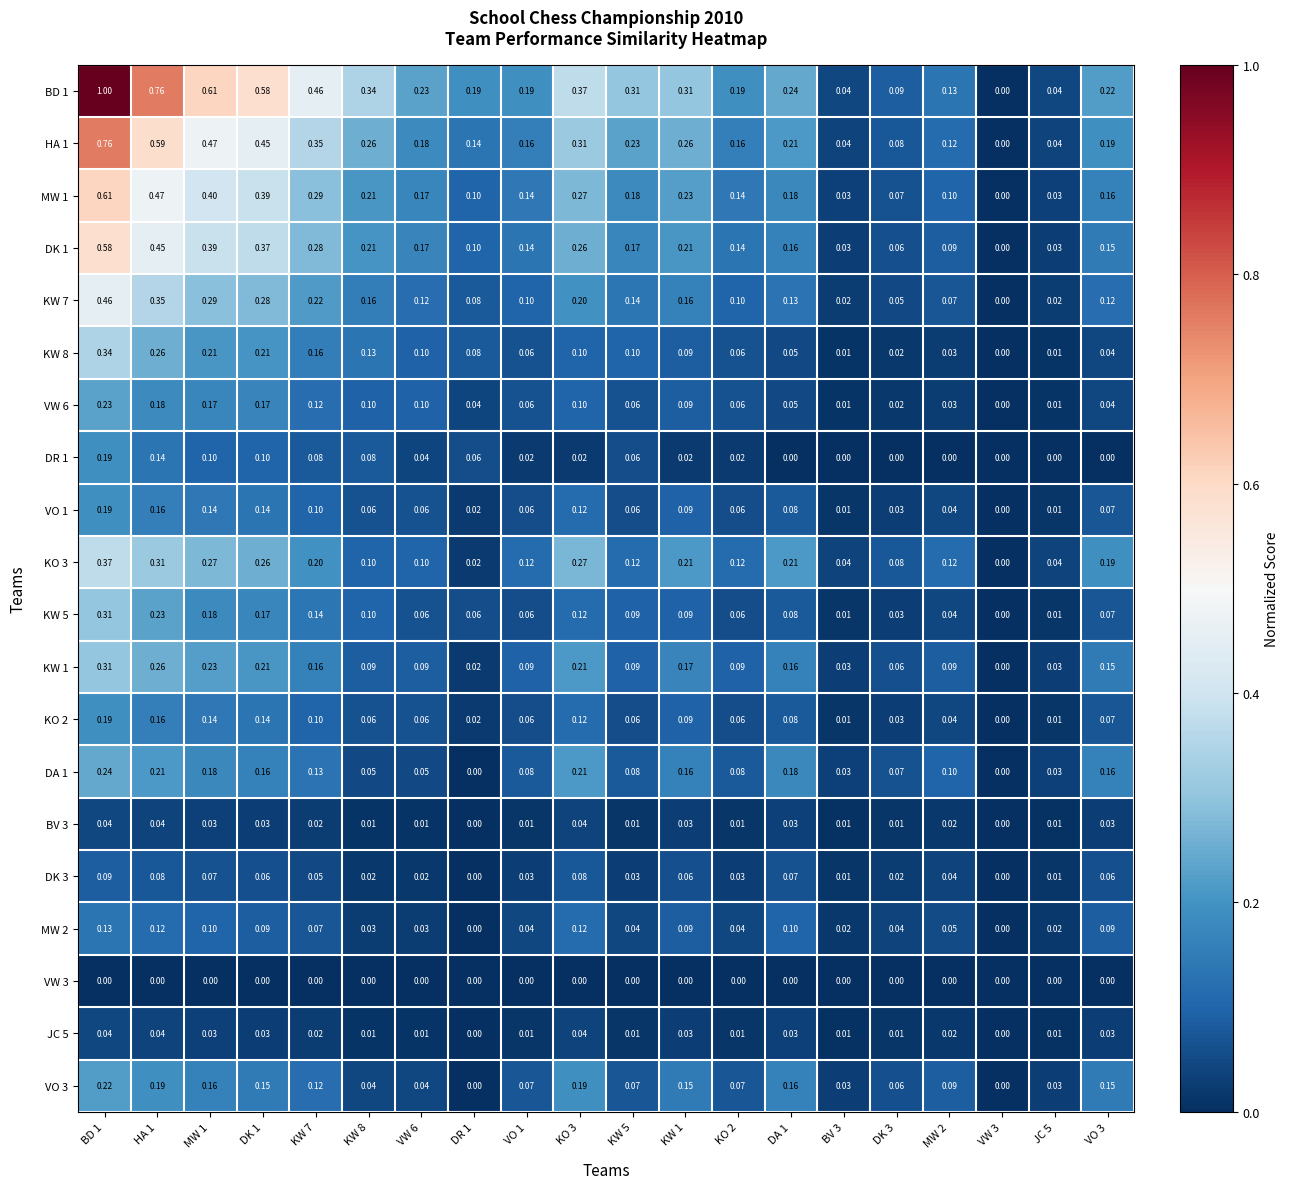

Is the value of DA 1 at BD 1 greater than the value of BD 1 at KW 8?

No